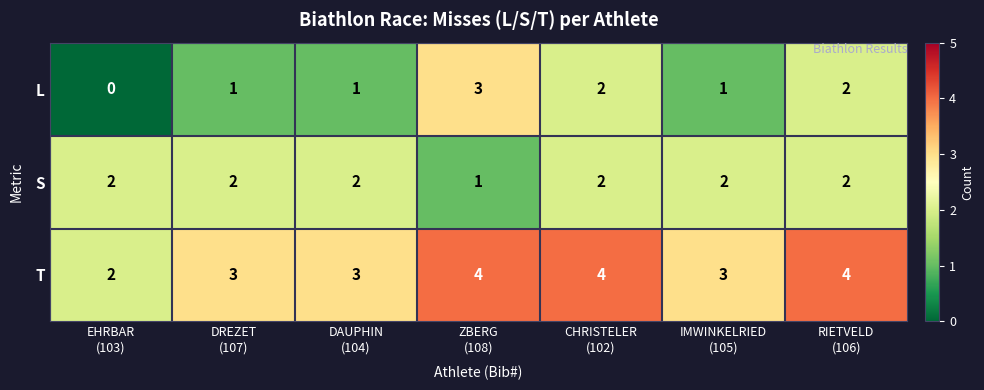

List the series in order of their peak value, highest first.

T, L, S